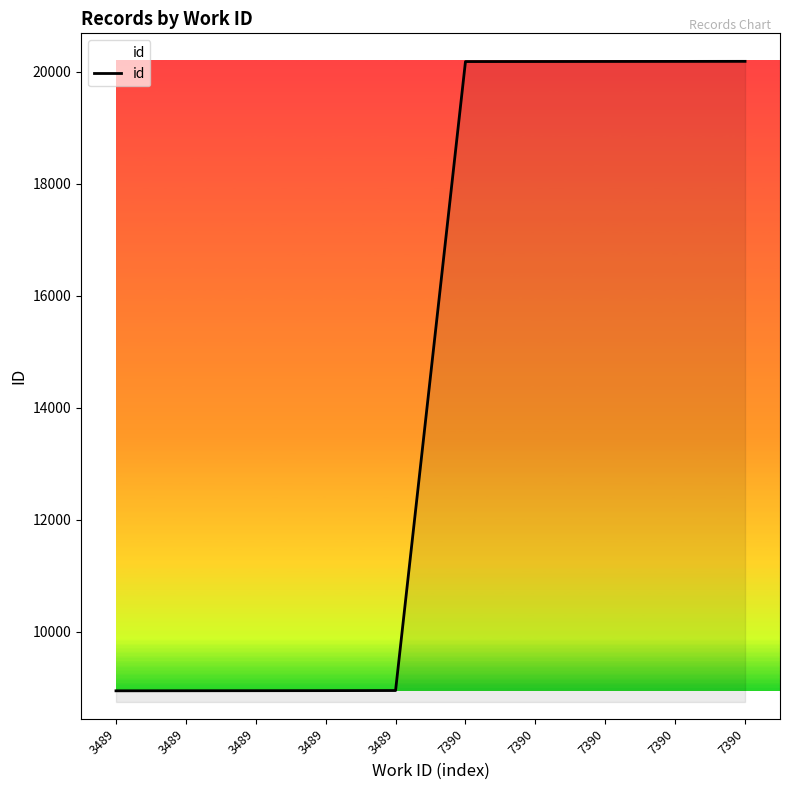

How many lines are shown in the chart?

1